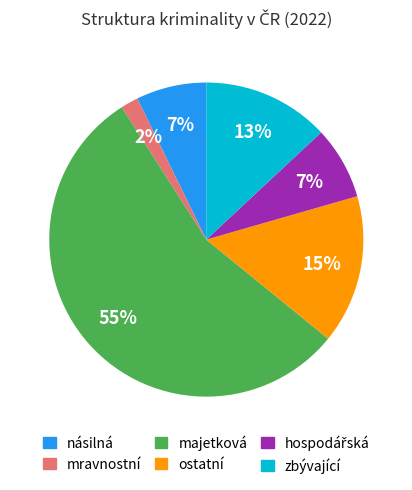

Which category has the biggest portion of the pie?

majetková